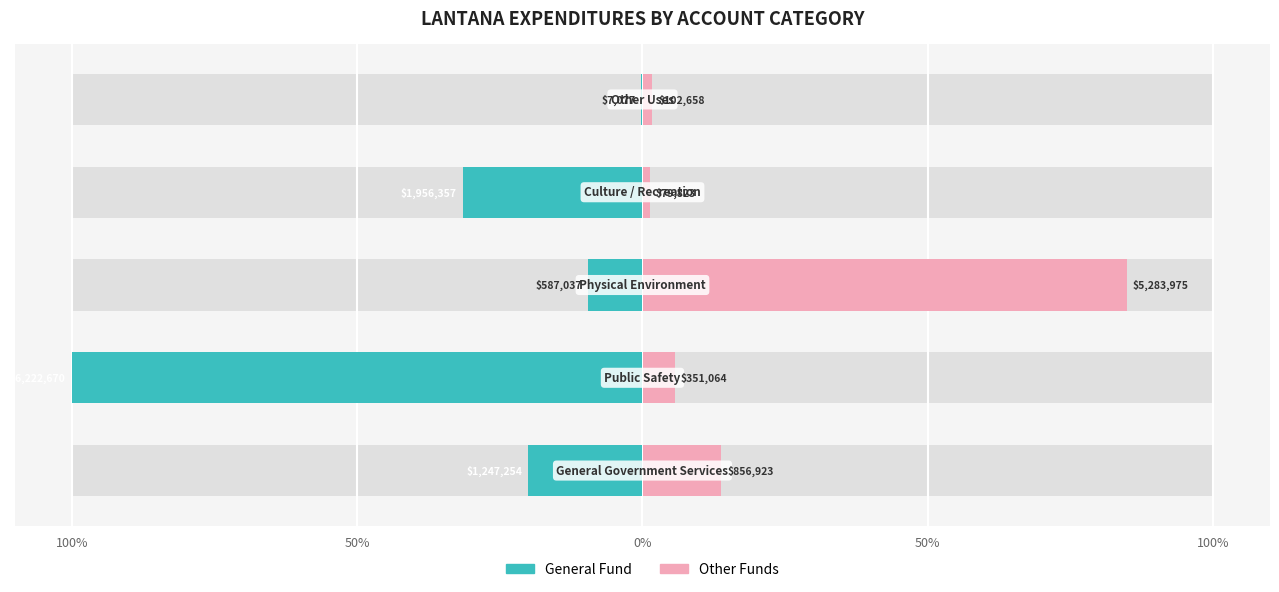

Is the value of General Fund at 100% greater than the value of Other Funds at 50%?

Yes